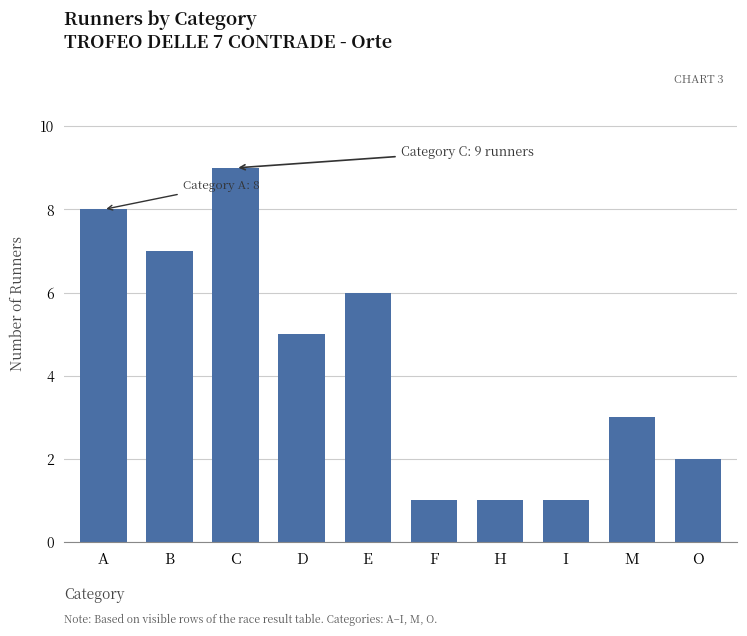

What is the label of the 5th bar from the left?

E